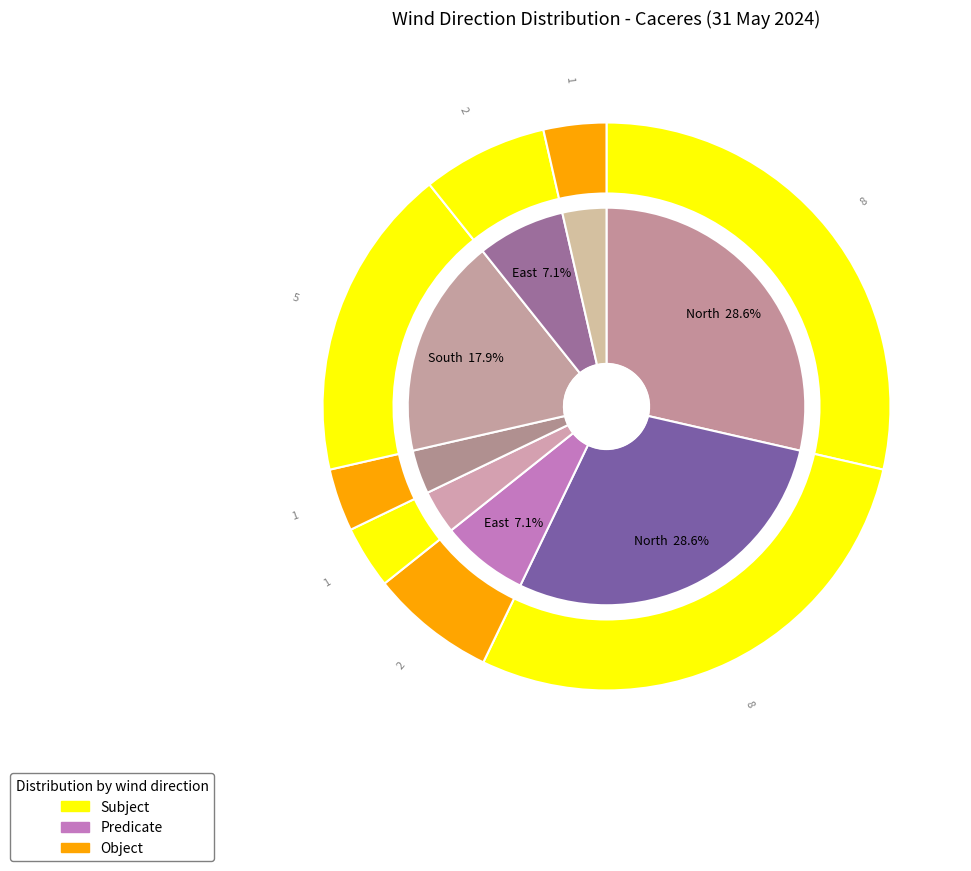

To the nearest percent, what is the combined percentage of West and East?

25%